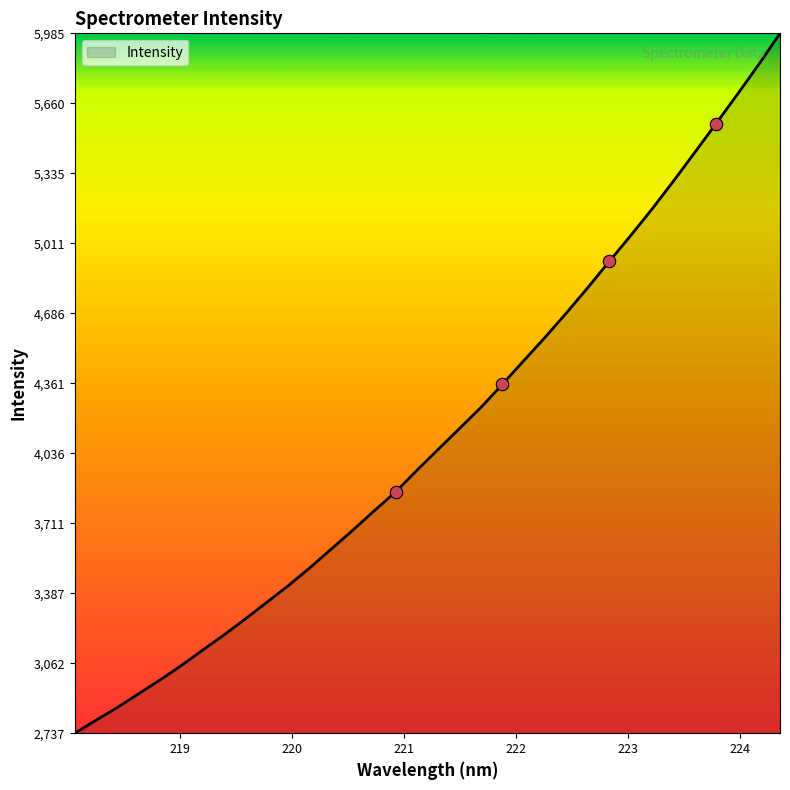

What is the difference between the maximum and minimum values?

3247.8